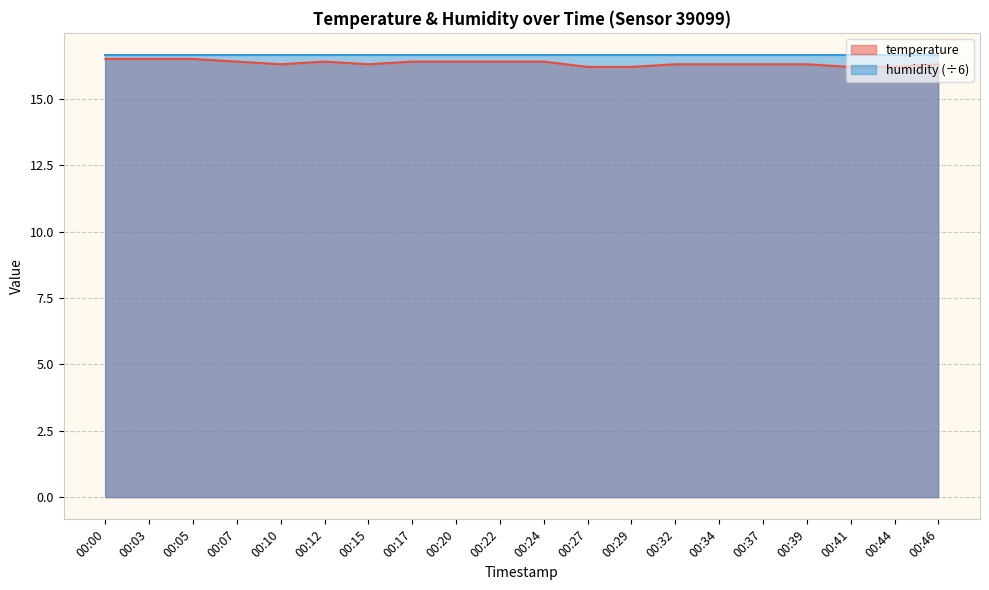

At which category does the chart reach its minimum across all series?

00:27